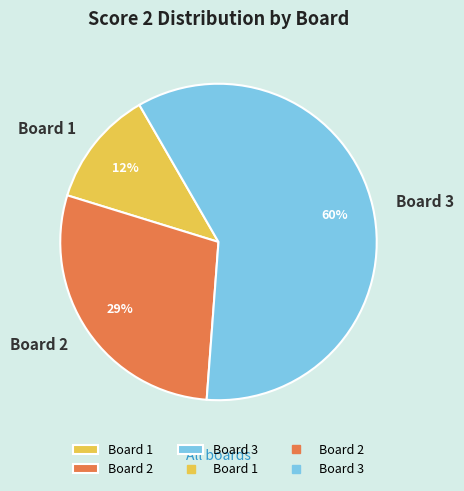

What is the largest slice in the pie chart?

Board 3